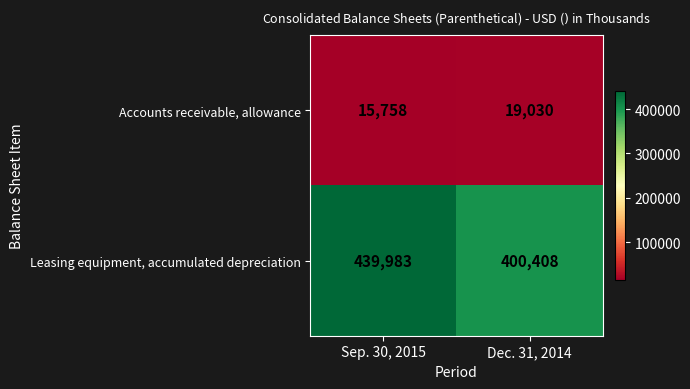

True or false: Accounts receivable, allowance has a value of 15758 at Sep. 30, 2015.

True